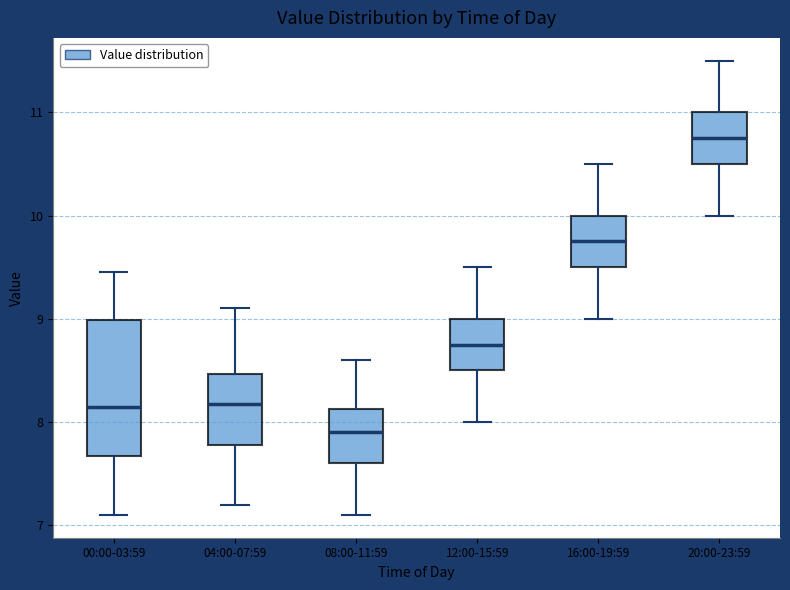

Comparing the boxes themselves (not the whiskers), which one is the tallest?

00:00-03:59